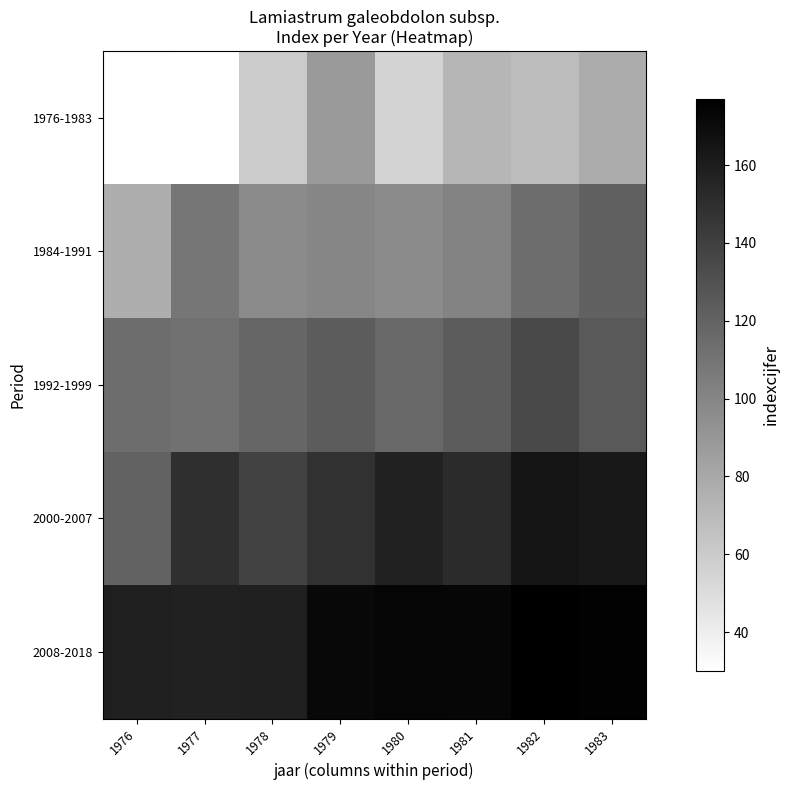

Which has a higher value, 1980 or 1976?

1980